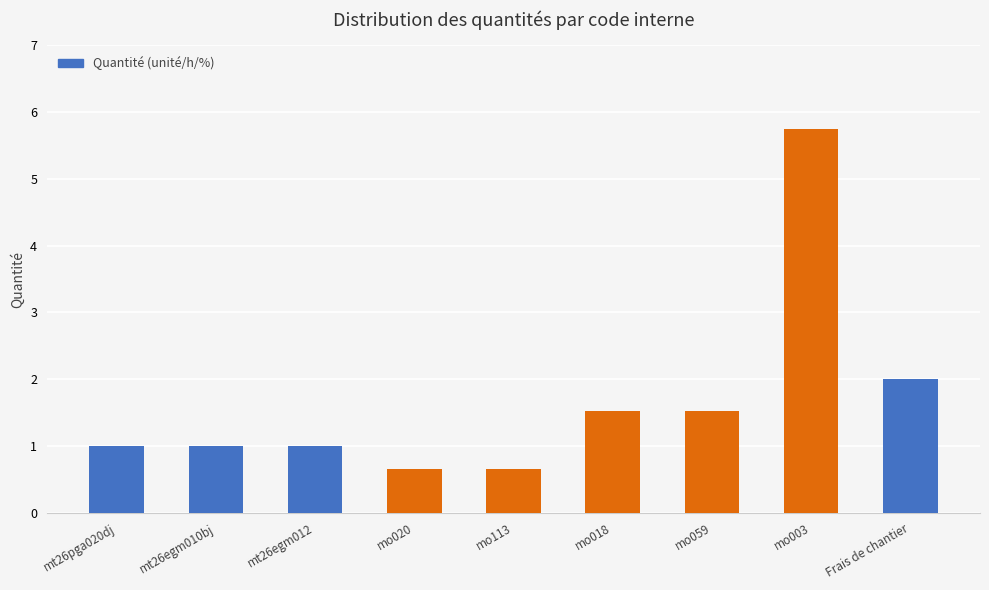

Is it true that the value at mo018 is 2.2?

False